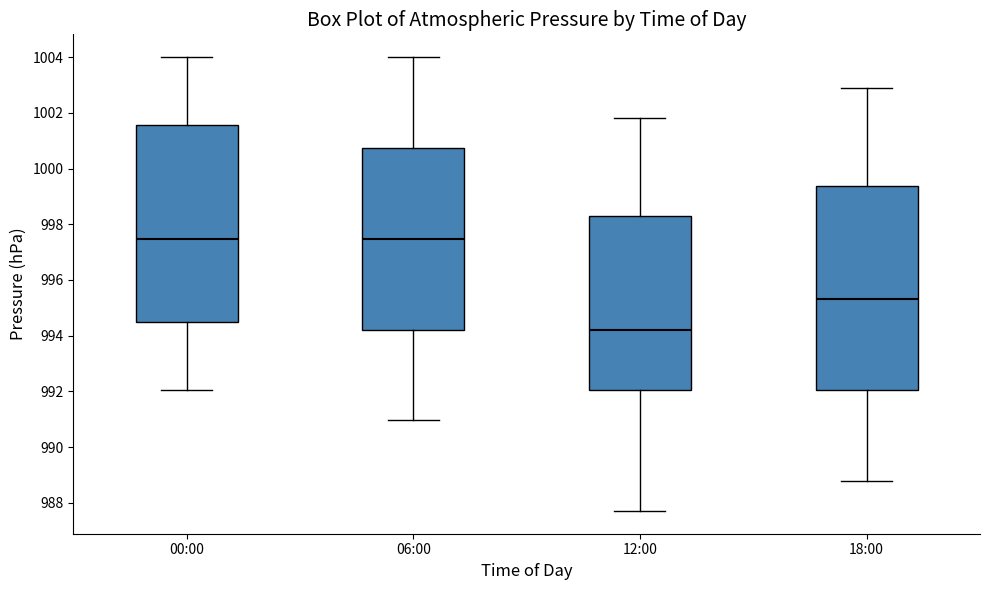

Where does the upper whisker of the box for 00:00 end on the y-axis? The values are not printed on the chart, so give them approximately, as read against the axis.

1004.0